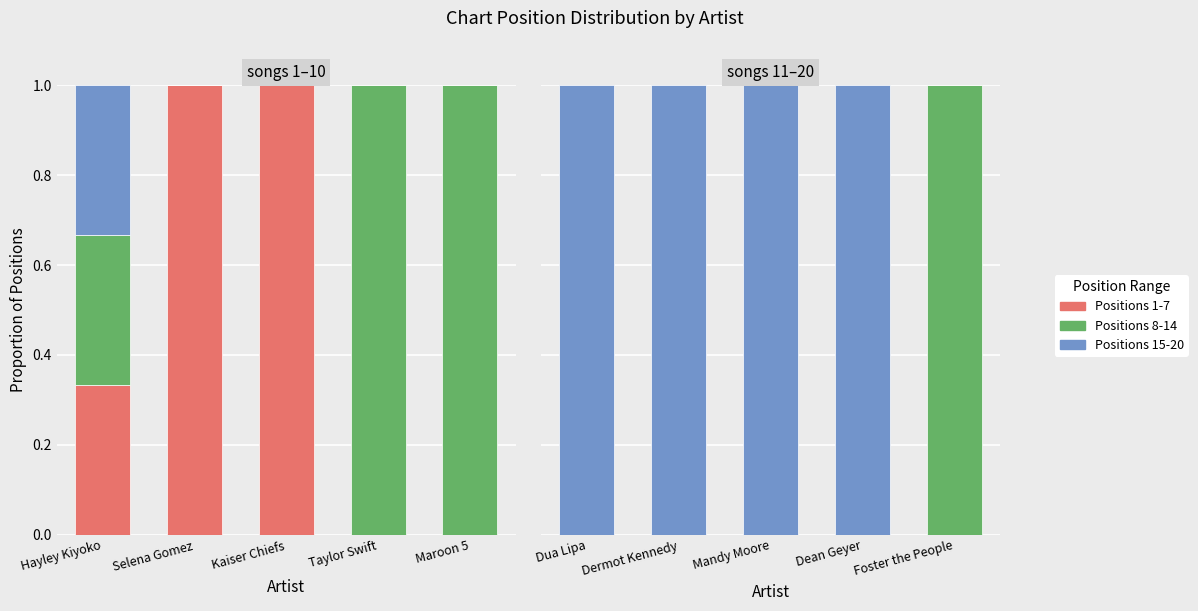

At how many categories does at least one series exceed 0?

5